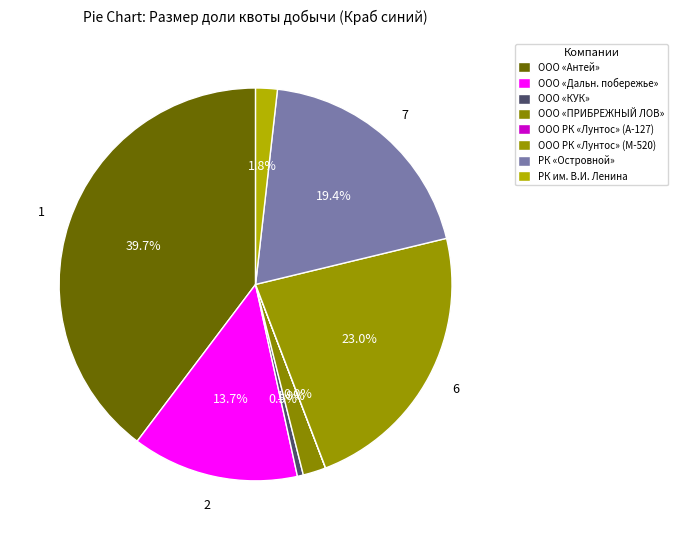

Is there a majority slice in this chart?

No